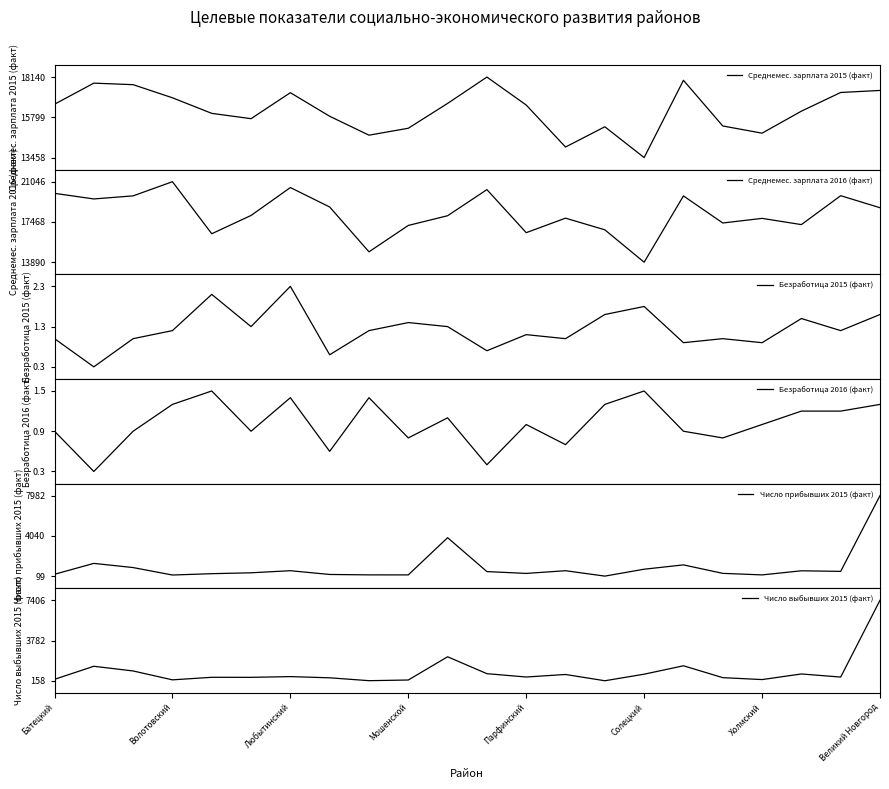

The value of Среднемес. зарплата 2015 (факт) at 11 is 18140.0. True or false?

True